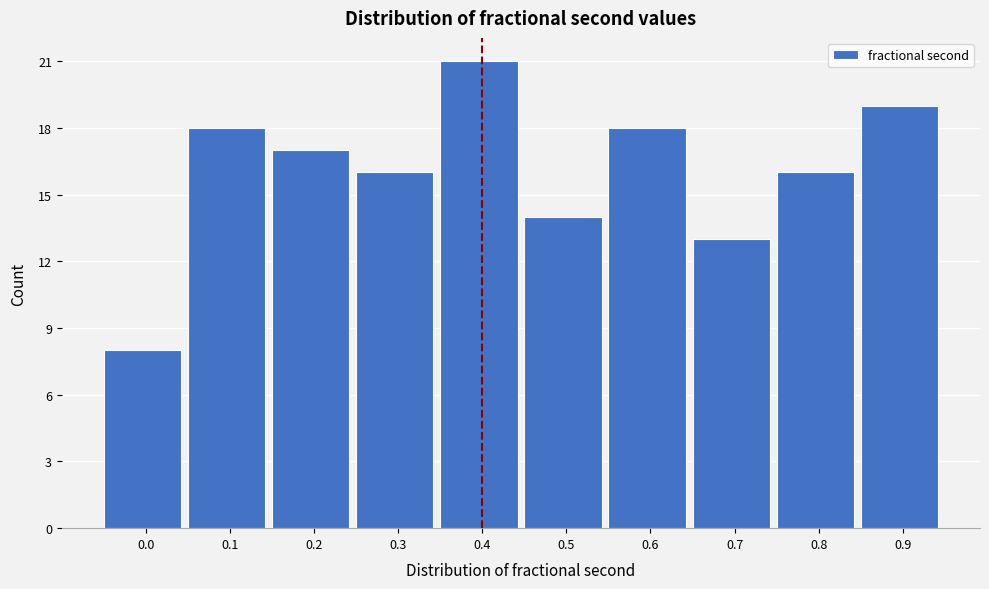

Reading right to left, extract all data points from this chart.

19	16	13	18	14	21	16	17	18	8